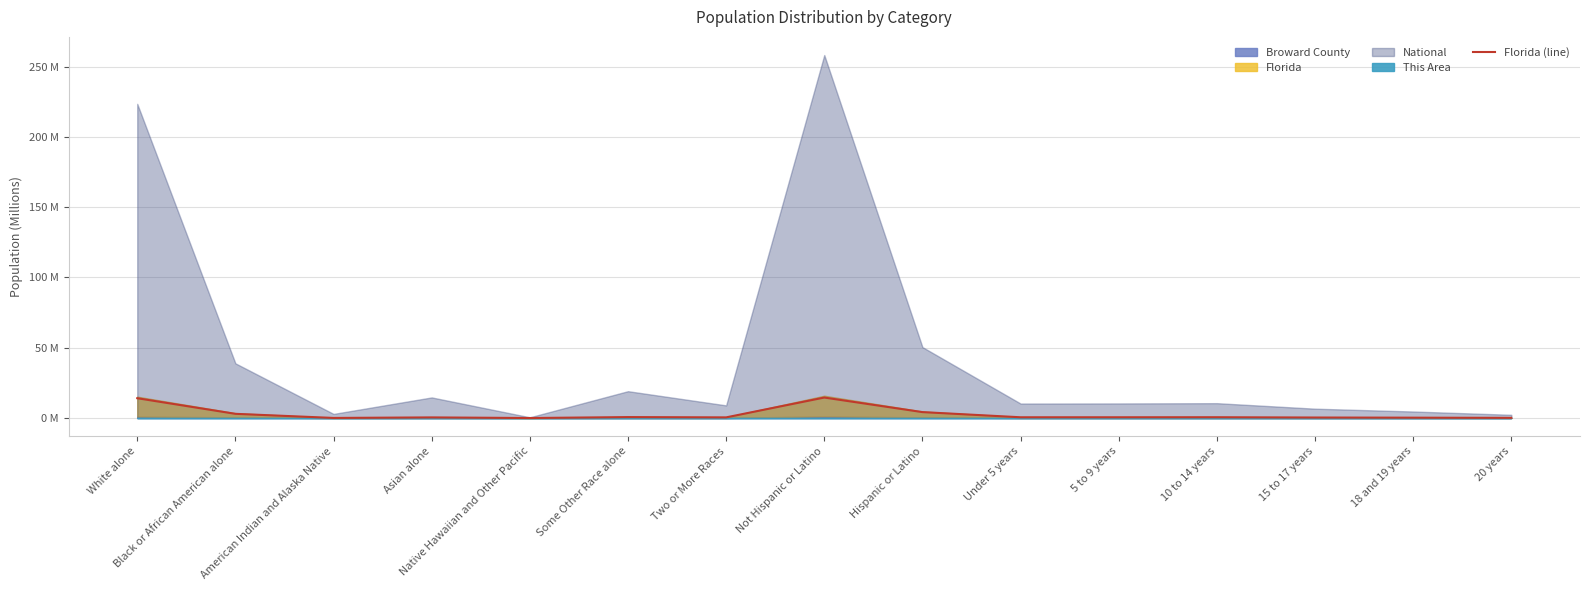

Where is the first local maximum?

Asian alone